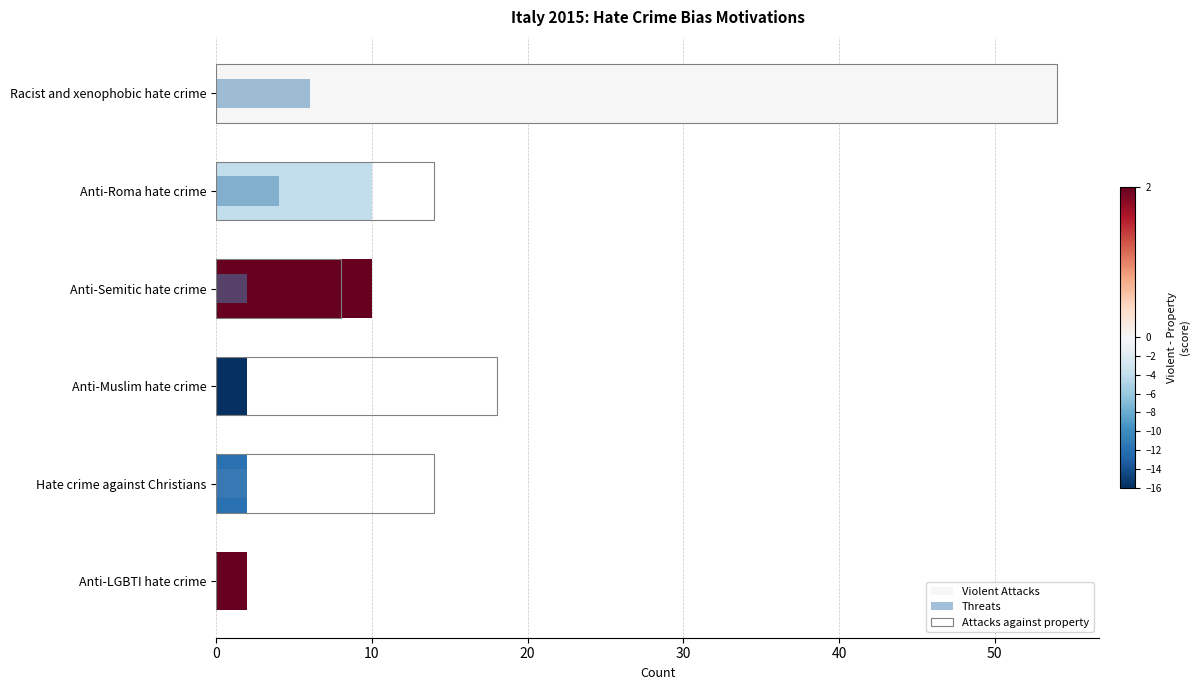

The Violent Attacks series shows 10 at Anti-Semitic hate crime. True or false?

True